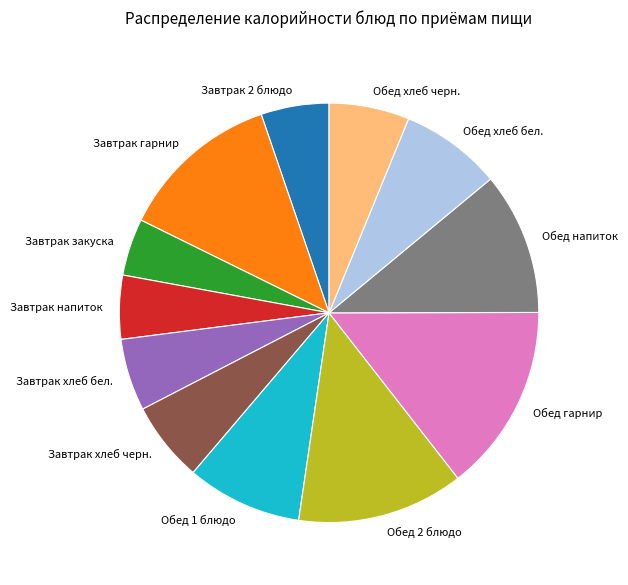

How many slices are in this pie chart?

12